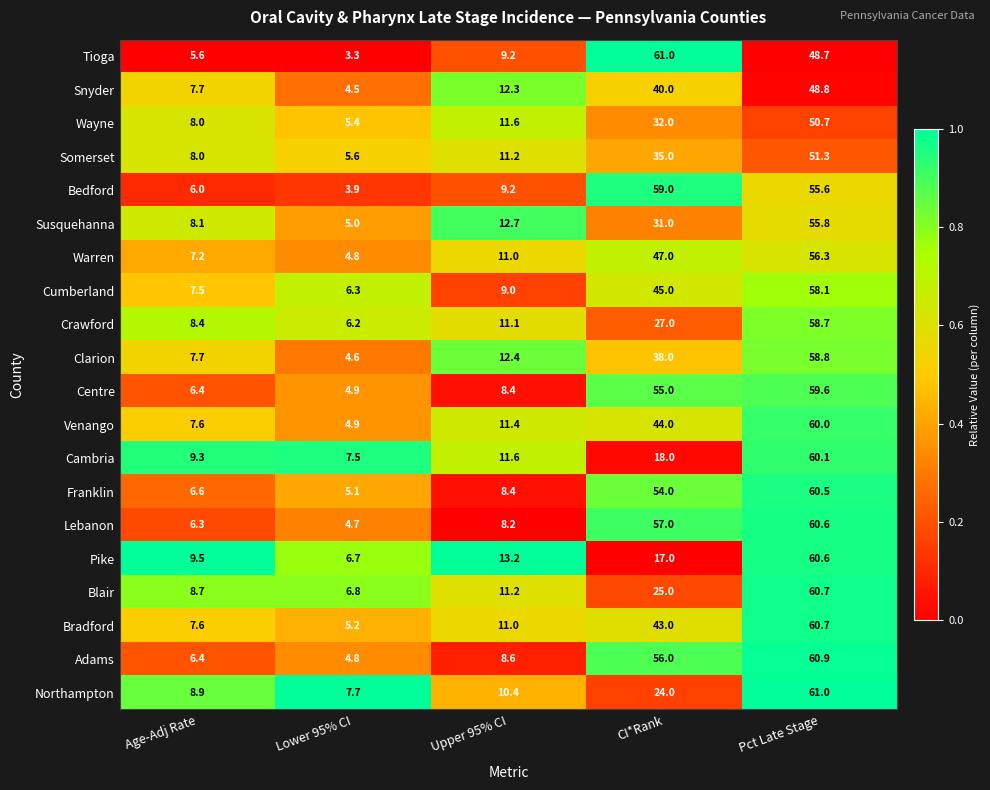

Which series changed the most between Lower 95% CI and Pct Late Stage?

Adams